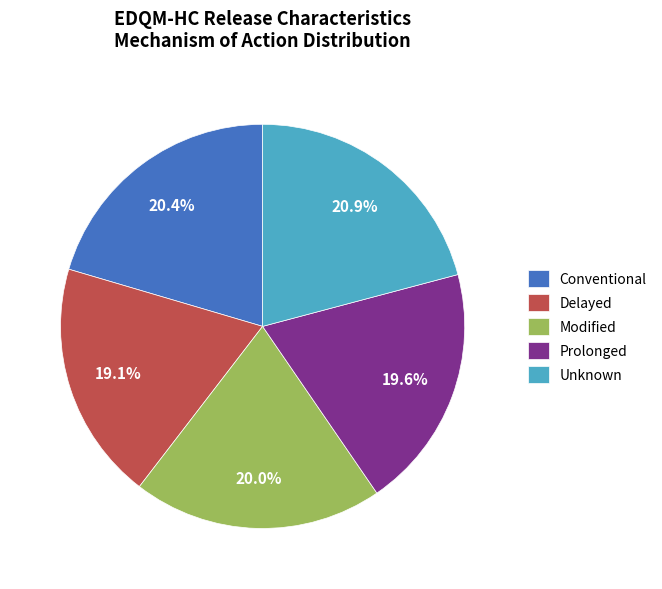

True or false: Prolonged accounts for 20% of the total.

True